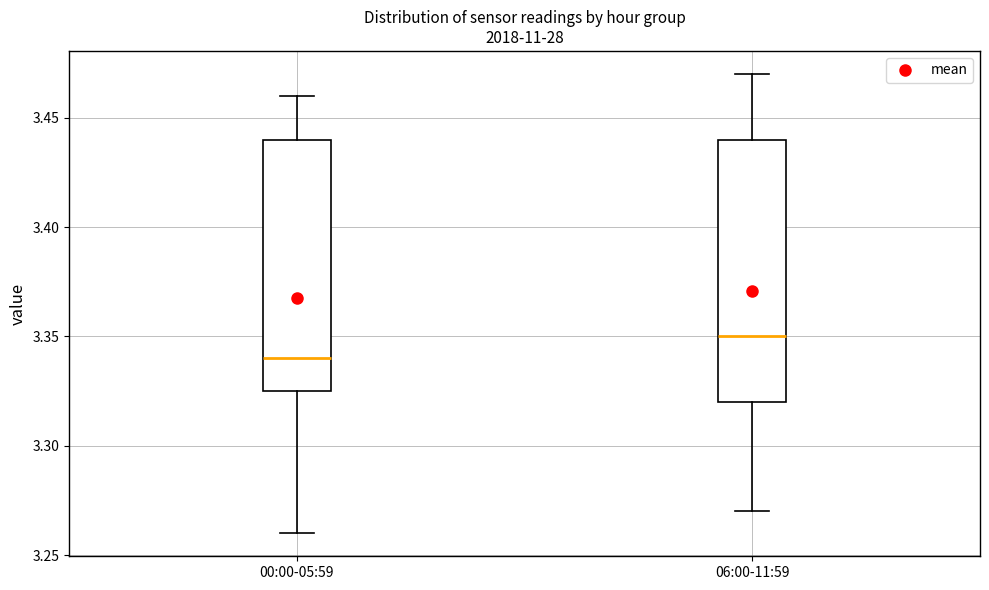

Which box's median line is the lowest?

00:00-05:59